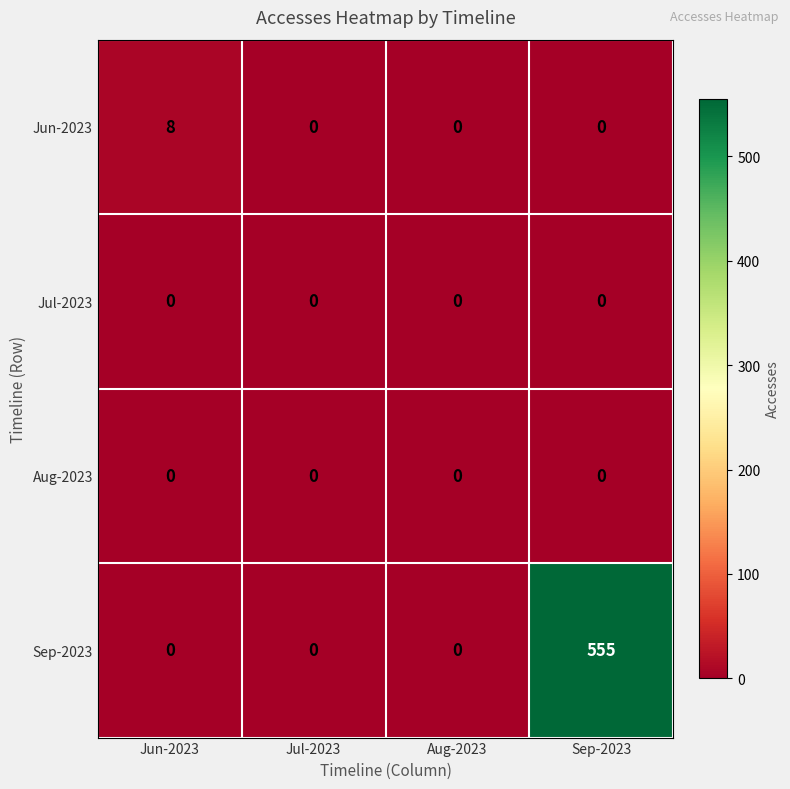

Which series changed the most between Jun-2023 and Aug-2023?

Jun-2023